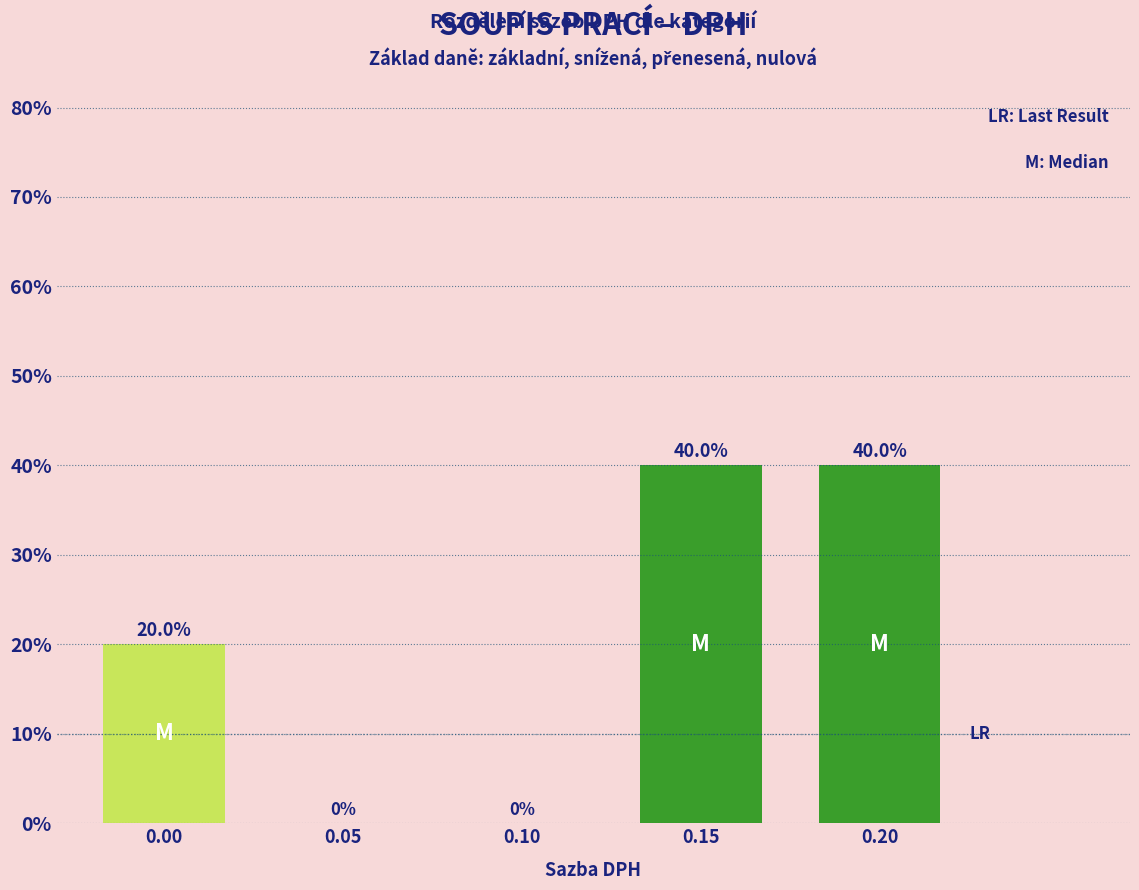

Reading left to right, what are all the values shown in this chart?

0.00=20	0.05=0	0.10=0	0.15=40	0.20=40